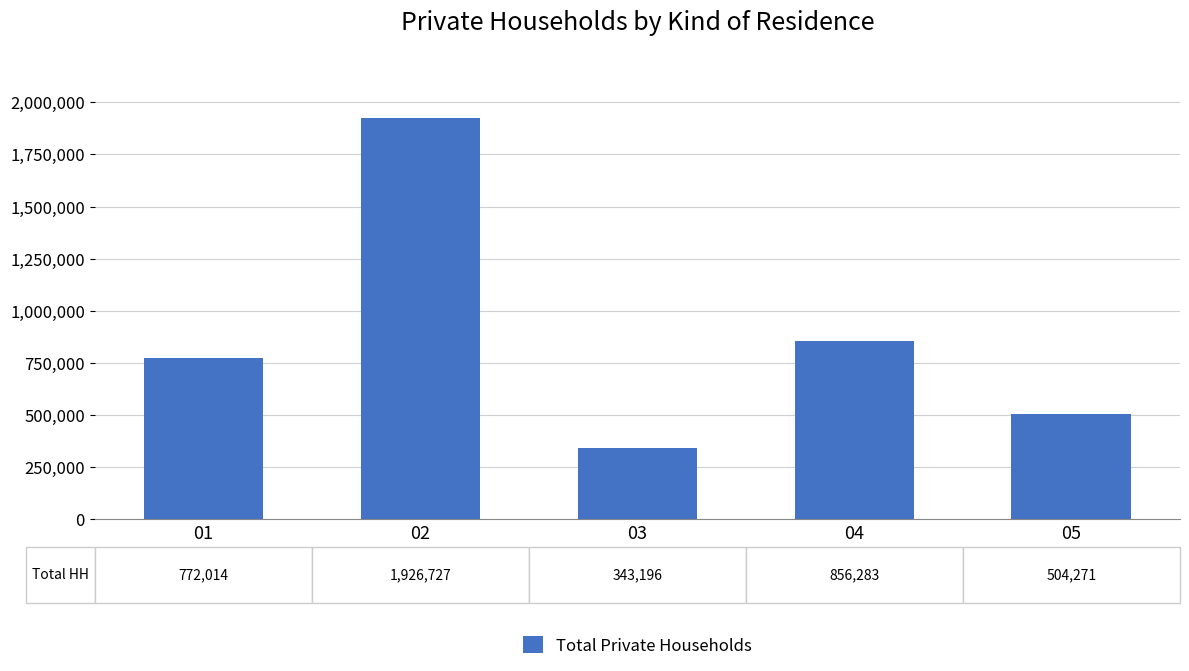

Reading left to right, extract all data points from this chart.

772014	1926727	343196	856283	504271